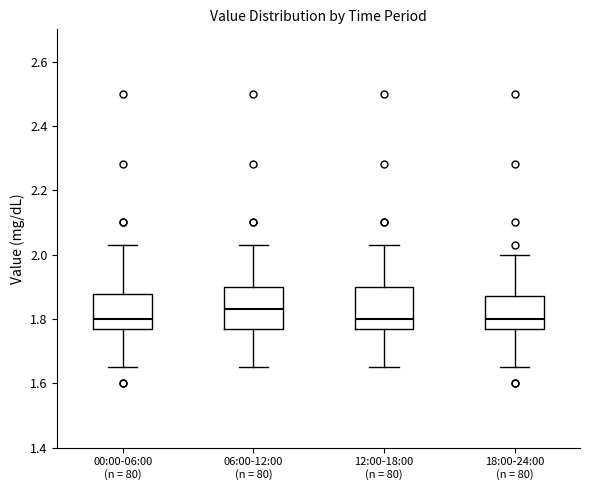

Reading left to right, read every box against the y-axis: the position of its median line, the range the box covers, and the ends of its whiskers. The values are not printed on the chart, so give them approximately, as read against the axis.

00:00-06:00 (n = 80): median 1.80, box 1.78 to 1.88, whiskers 1.66 to 2.04
06:00-12:00 (n = 80): median 1.84, box 1.78 to 1.90, whiskers 1.66 to 2.04
12:00-18:00 (n = 80): median 1.80, box 1.78 to 1.90, whiskers 1.66 to 2.04
18:00-24:00 (n = 80): median 1.80, box 1.78 to 1.88, whiskers 1.66 to 2.00